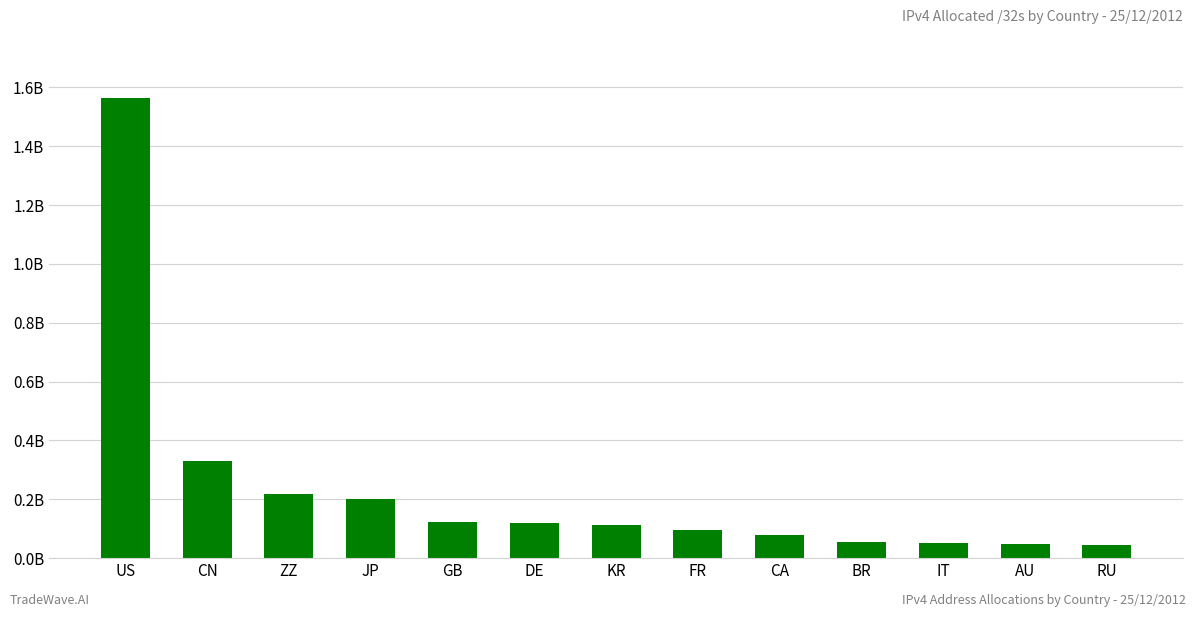

Is it true that the value at IT is 53102496?

True